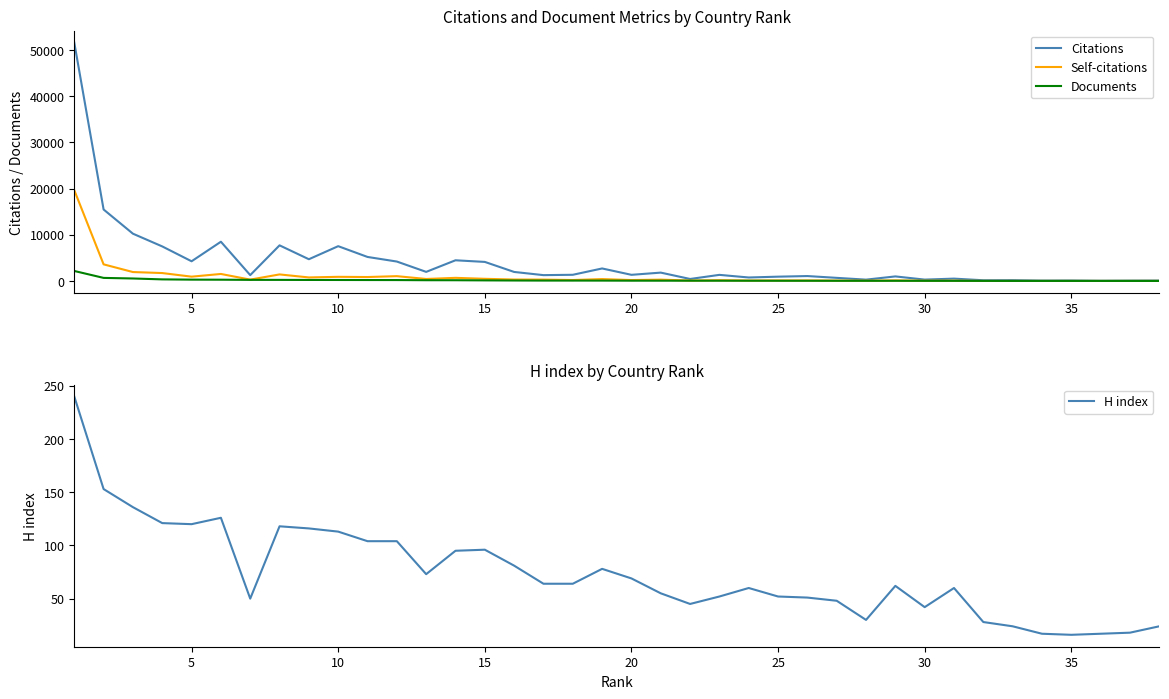

The Citations series shows 6187 at 40. True or false?

False